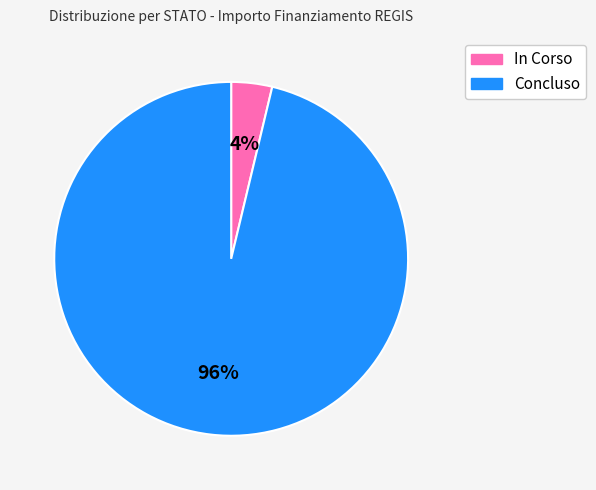

What is the smallest slice in the pie chart?

In Corso